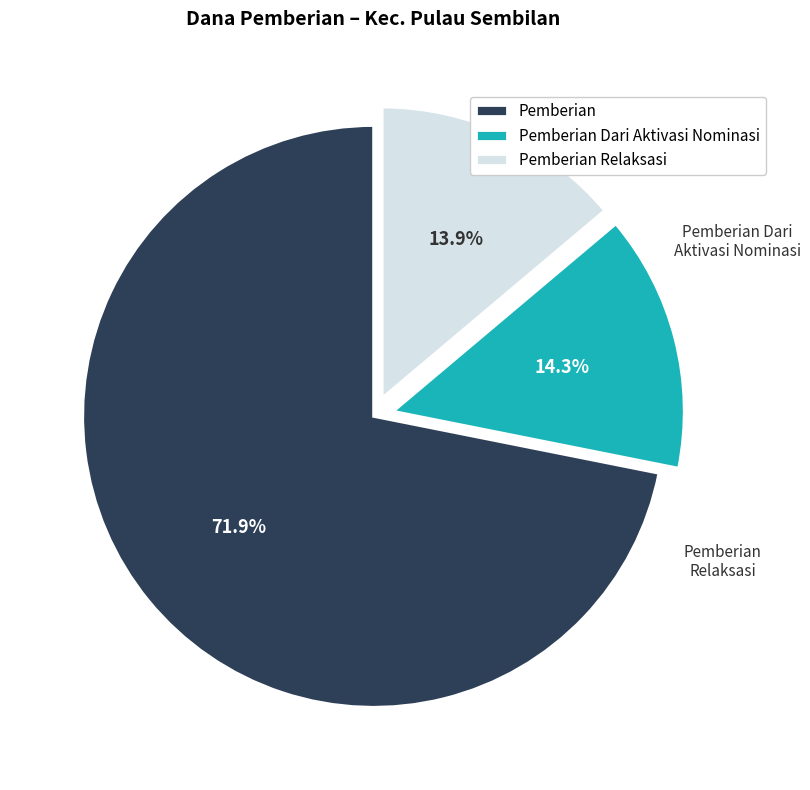

Does Pemberian Relaksasi account for over 50% of the chart?

No